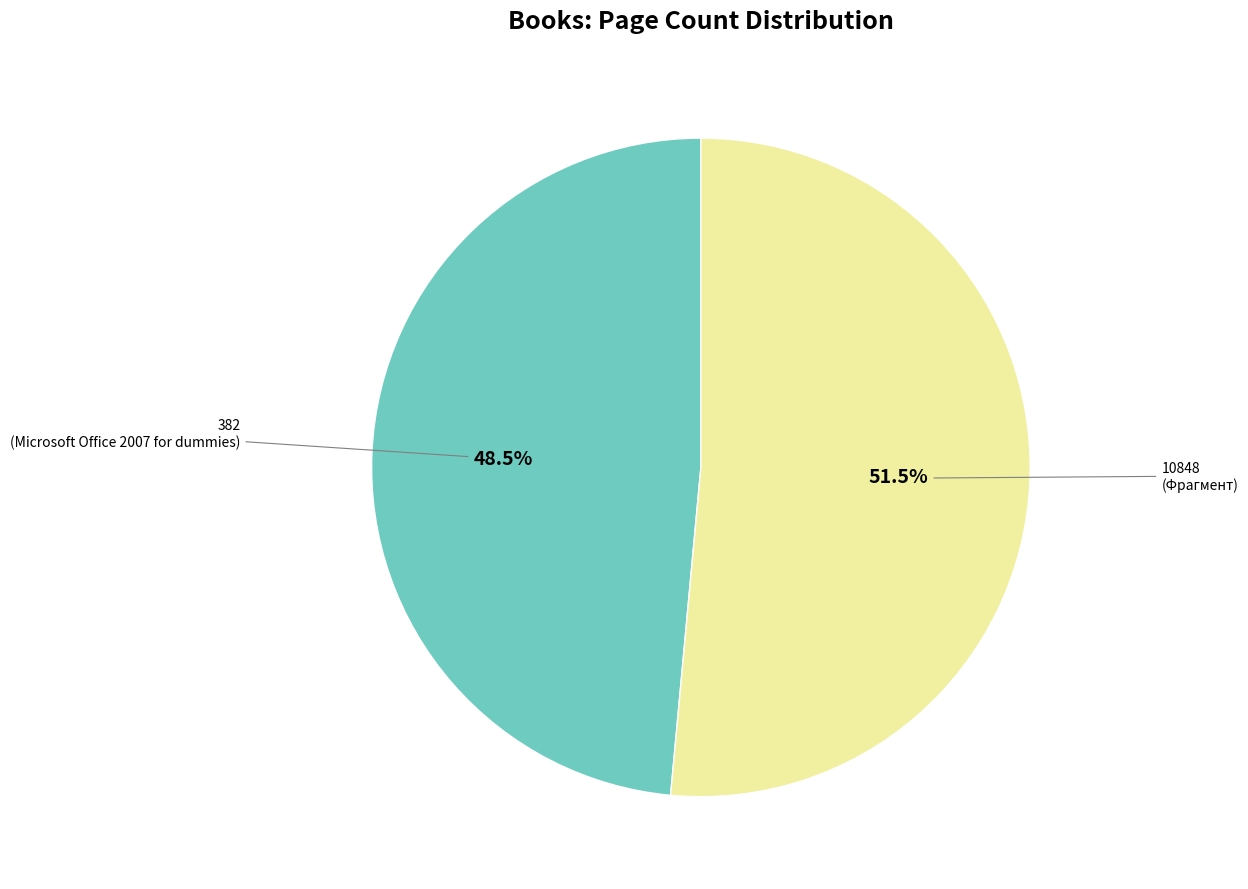

Is there any slice that represents more than half of the pie?

Yes